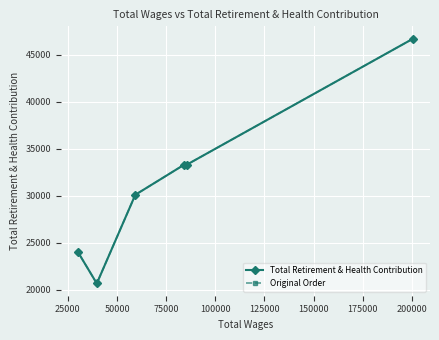

True or false: Total Retirement & Health Contribution and Original Order intersect in this chart.

True